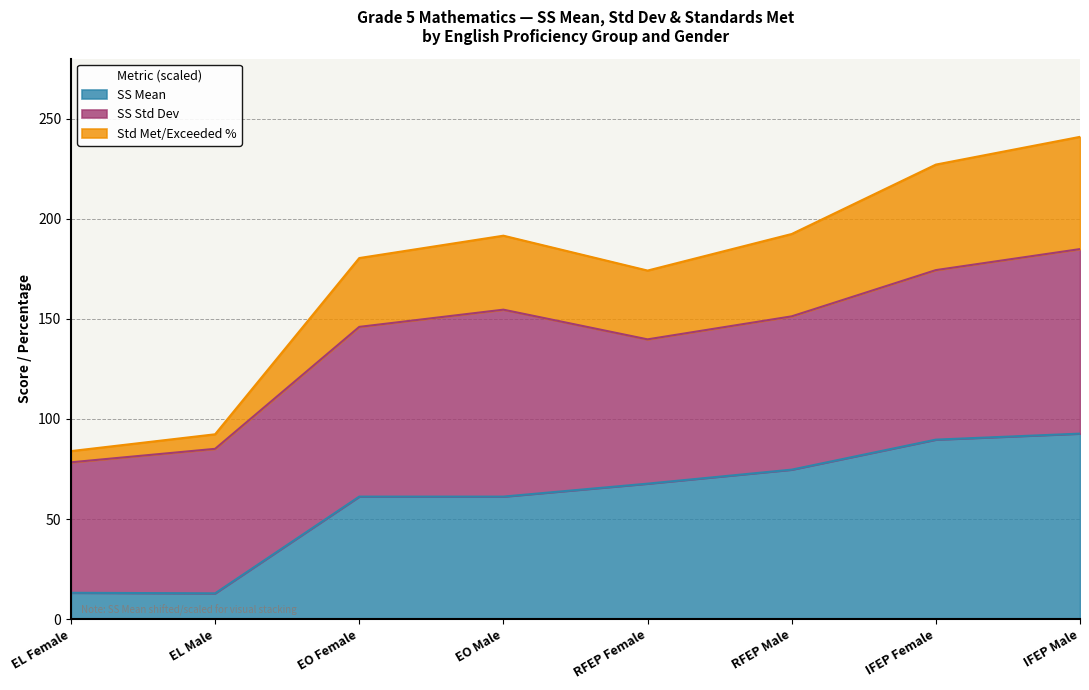

True or false: Std Met/Exceeded % and SS Mean intersect in this chart.

False